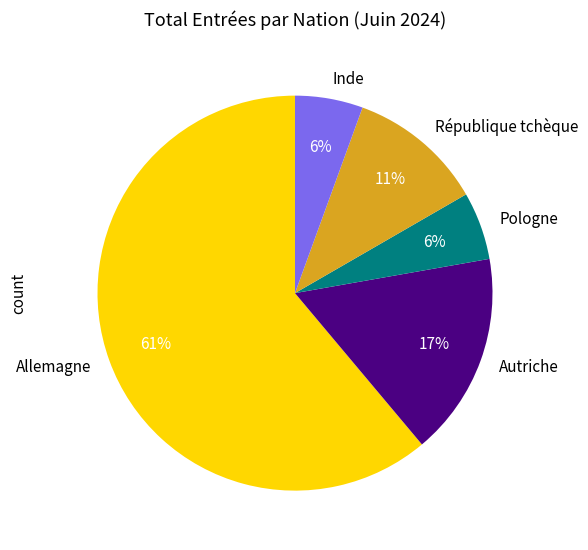

Which category has the biggest portion of the pie?

Allemagne